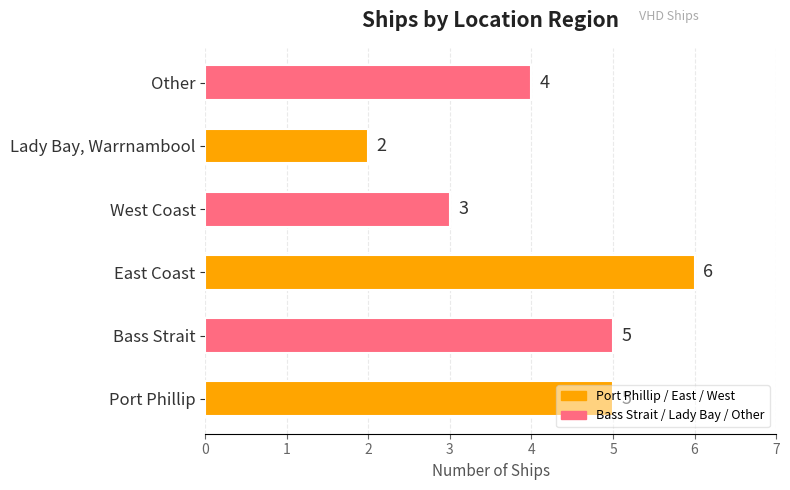

The chart shows a value of 2 at Lady Bay, Warrnambool. True or false?

True